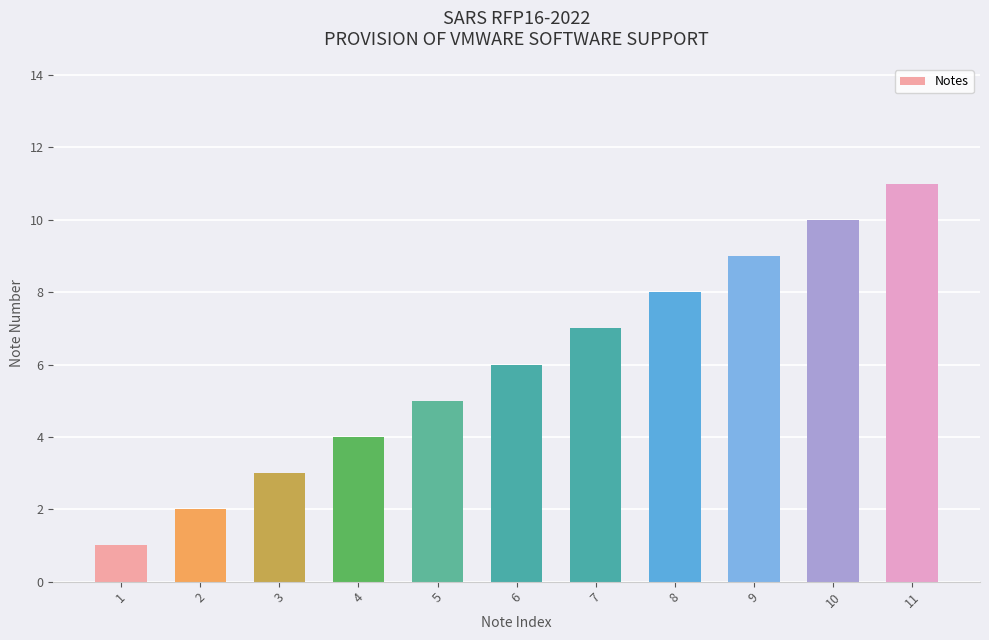

What is the change in value from 3 to 7?

+4